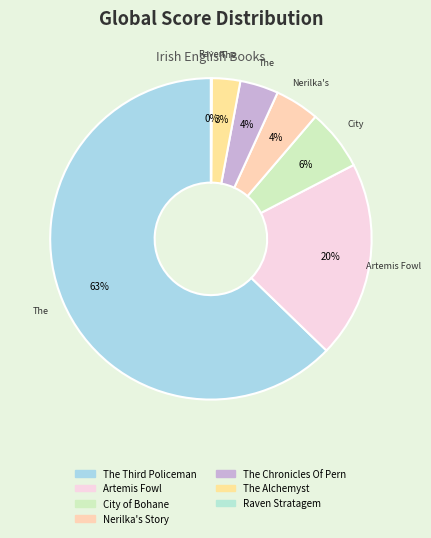

To the nearest percent, what is the average slice percentage?

14%